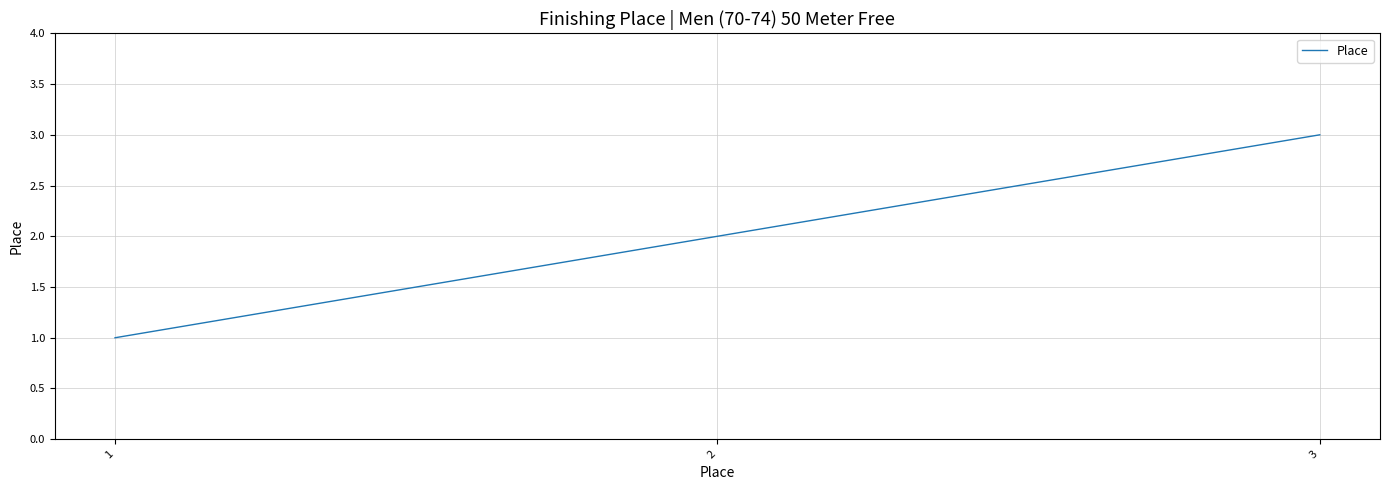

How many values are below 2?

1